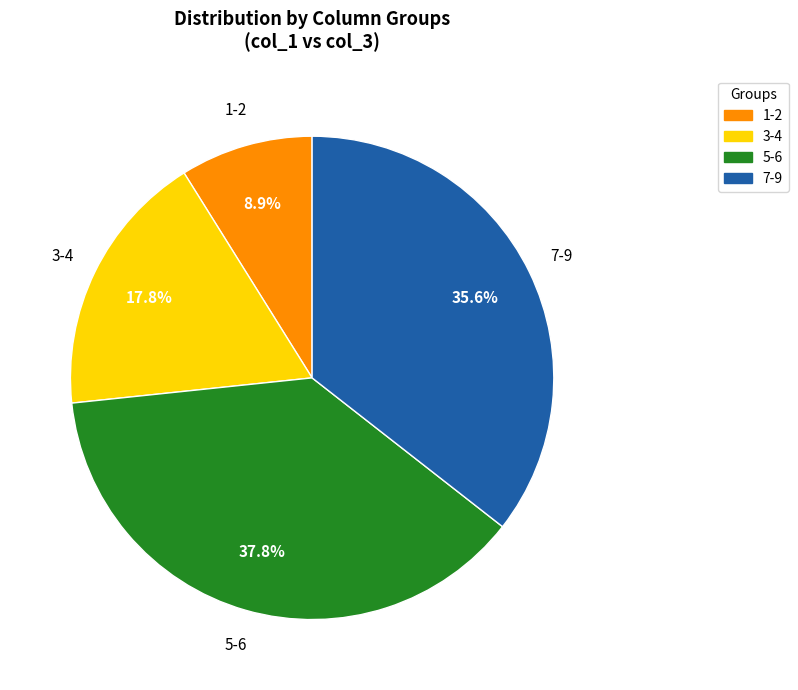

Does any single category account for the majority?

No